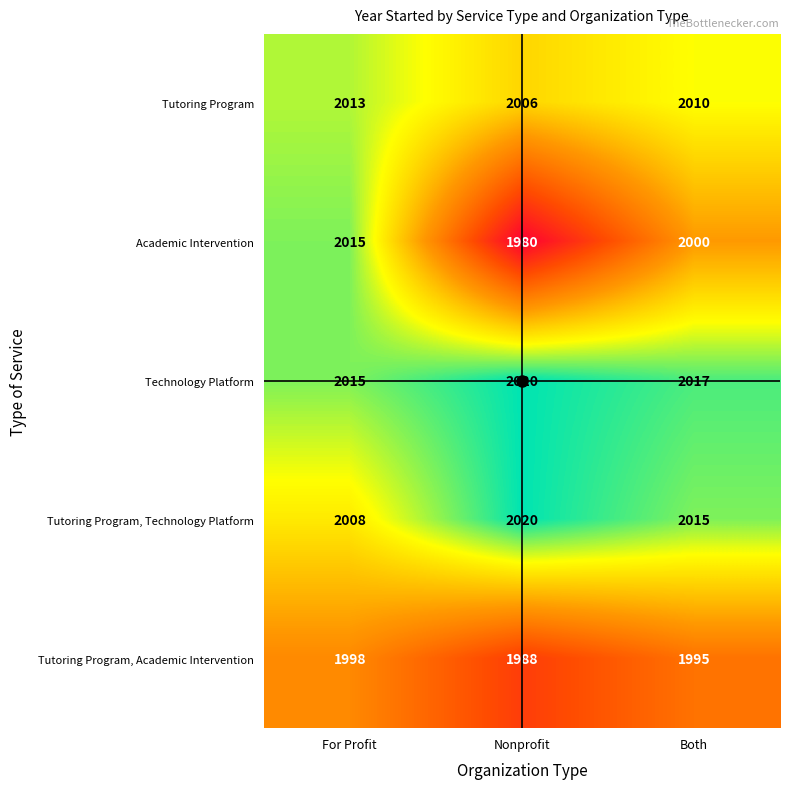

True or false: Tutoring Program, Academic Intervention has a value of 574 at Nonprofit.

False